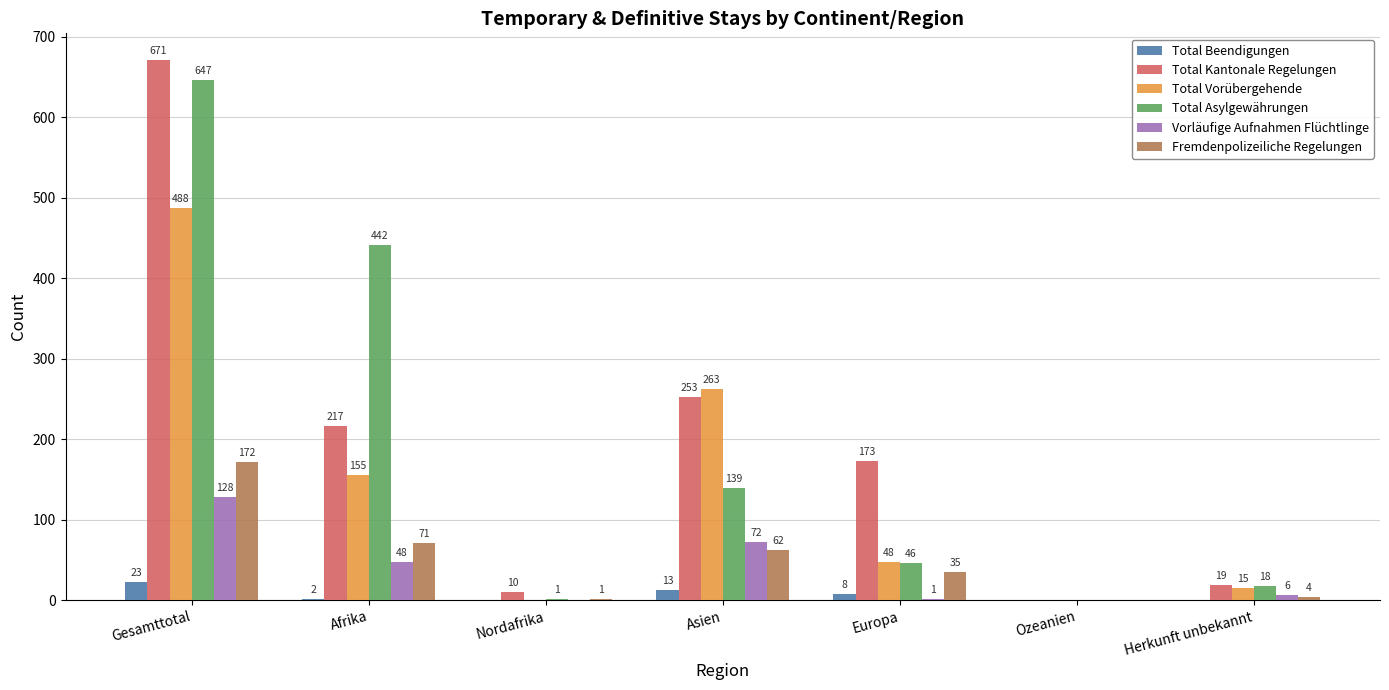

At which label is Vorläufige Aufnahmen Flüchtlinge closest to 64?

Asien